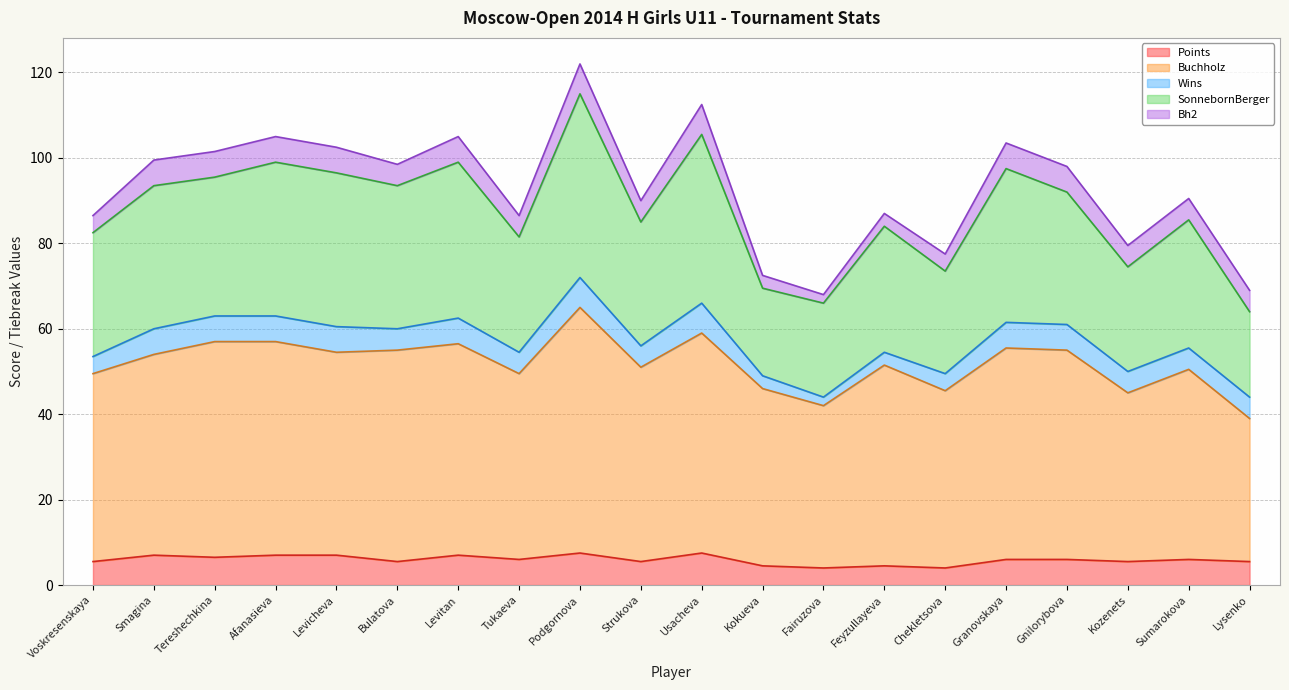

What is the label of the 6th point from the right?

Chekletsova